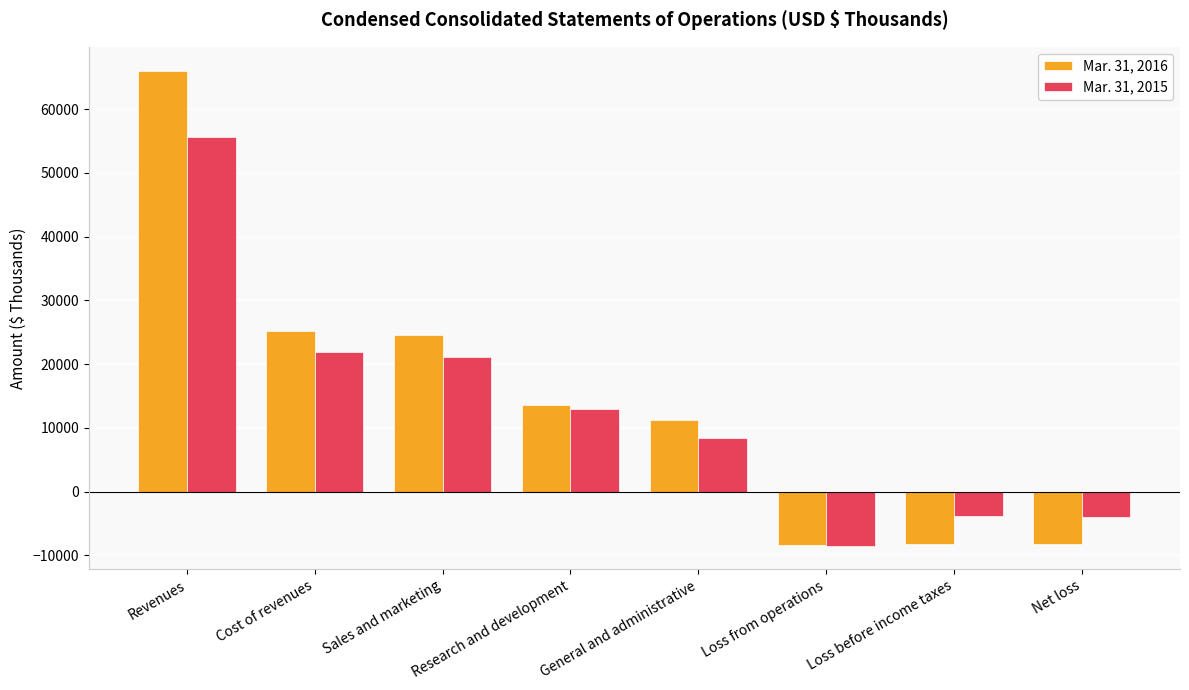

What is the greatest value displayed?

66051